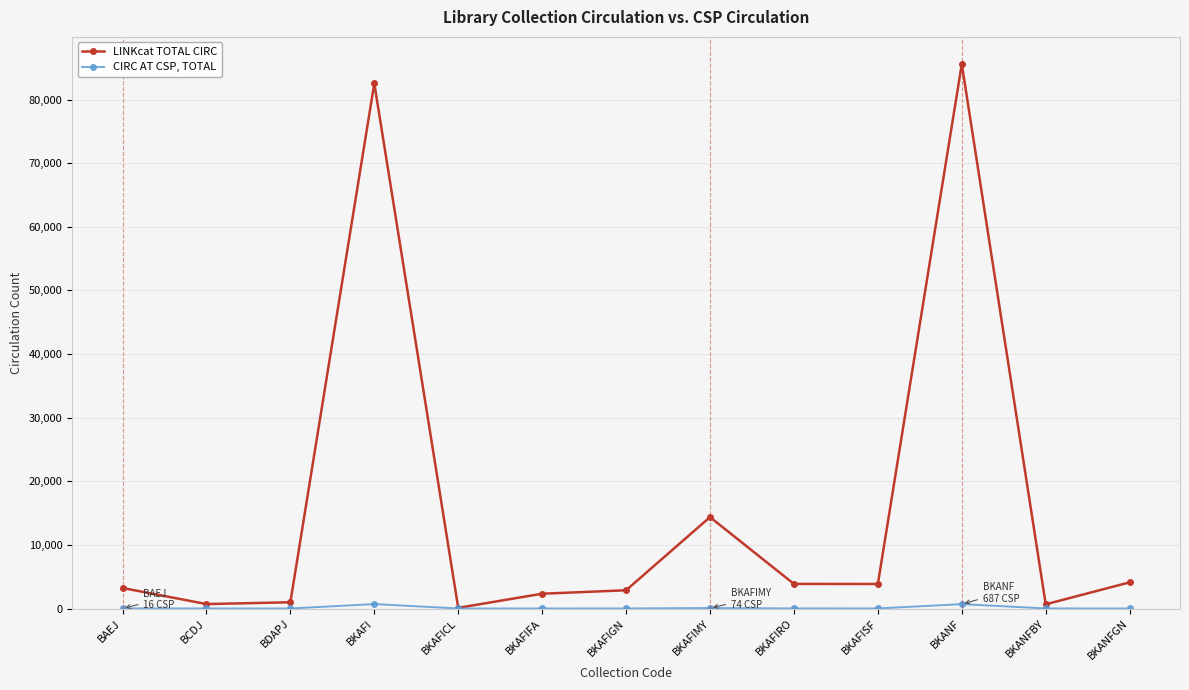

What is the difference between the highest and lowest values at BKAFICL?

102